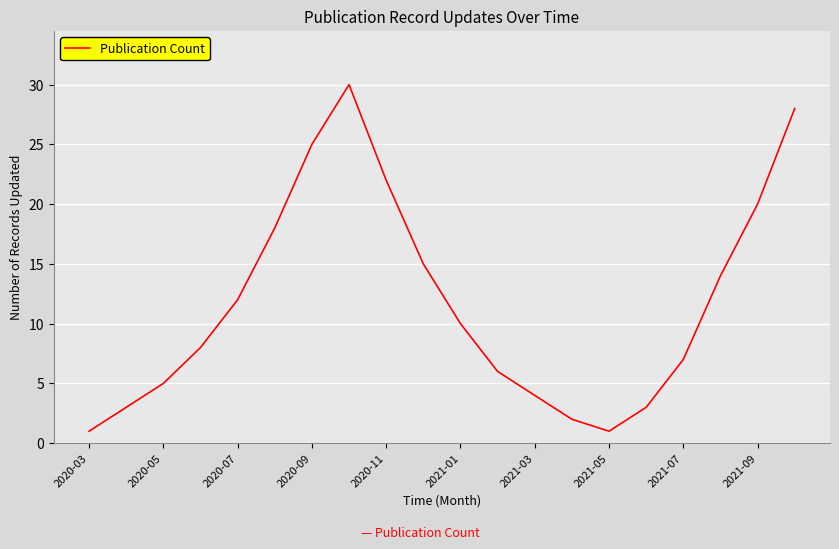

What is the maximum value shown in the chart?

30